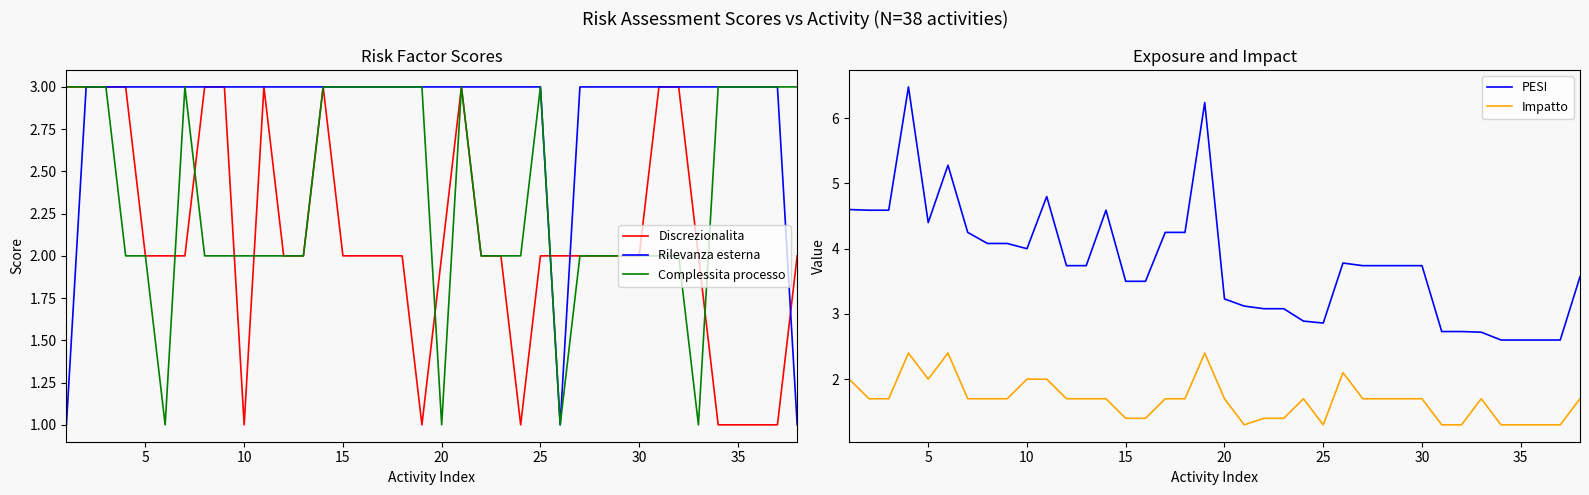

What is the minimum value for PESI?

2.6